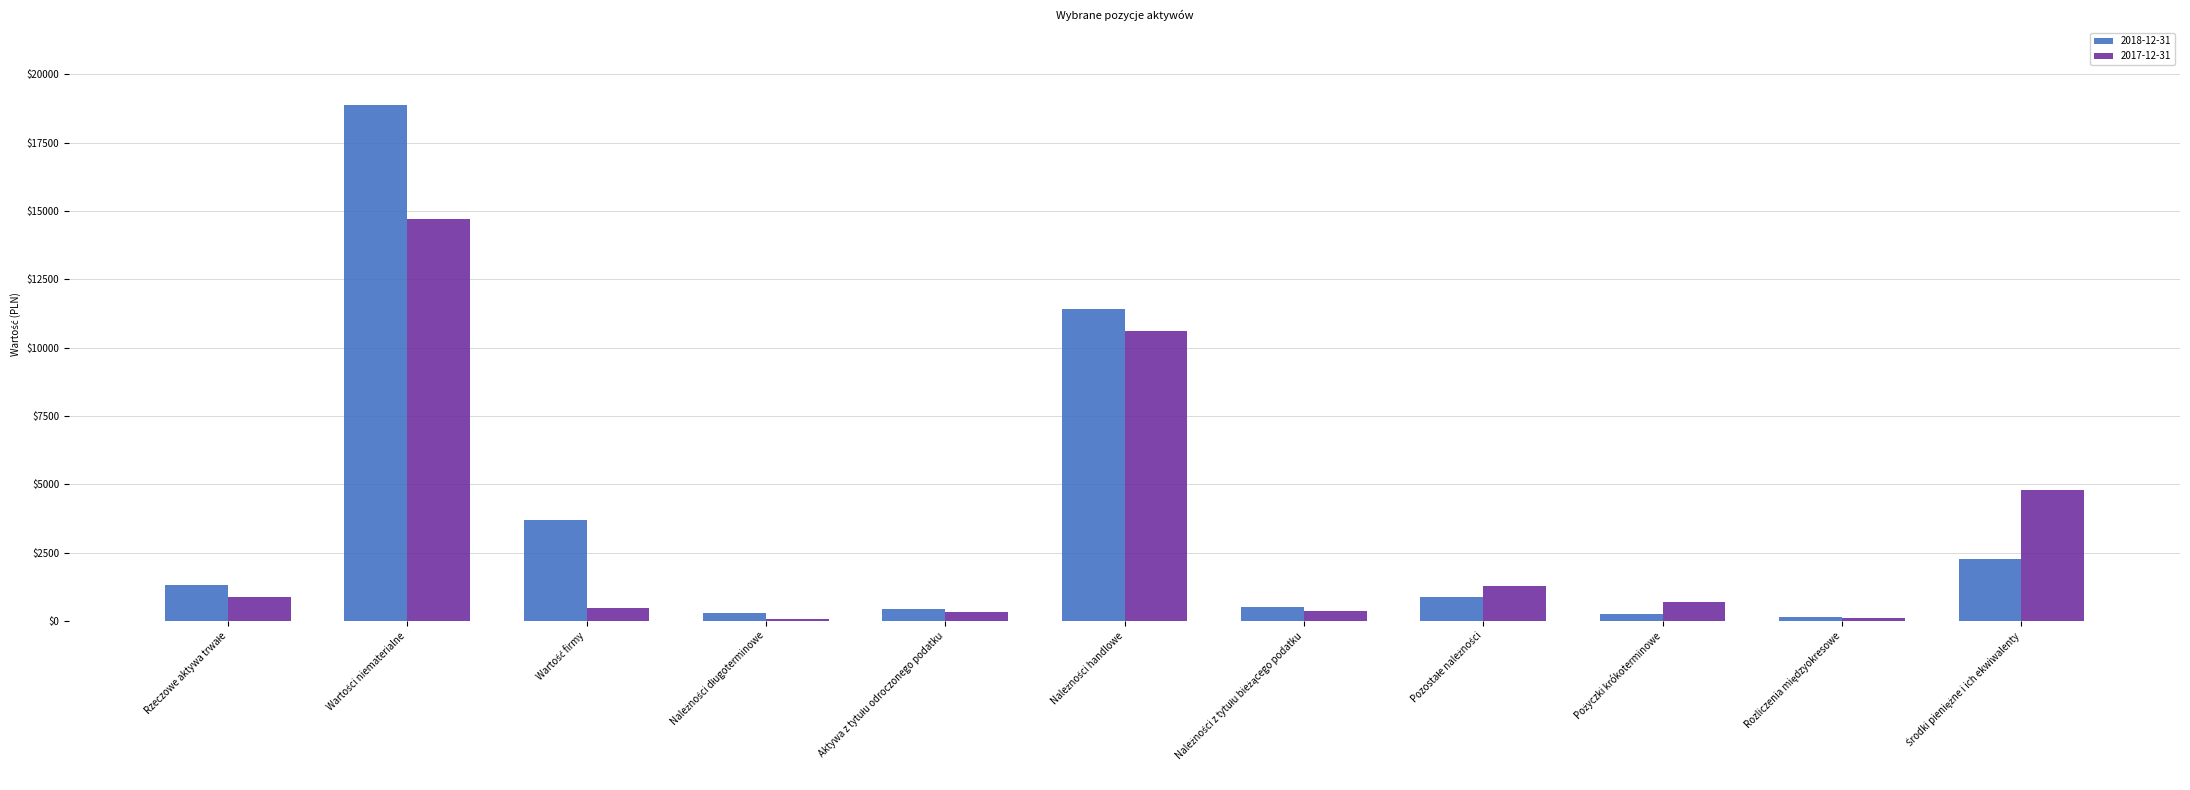

At how many categories does at least one series exceed 4959841?

2